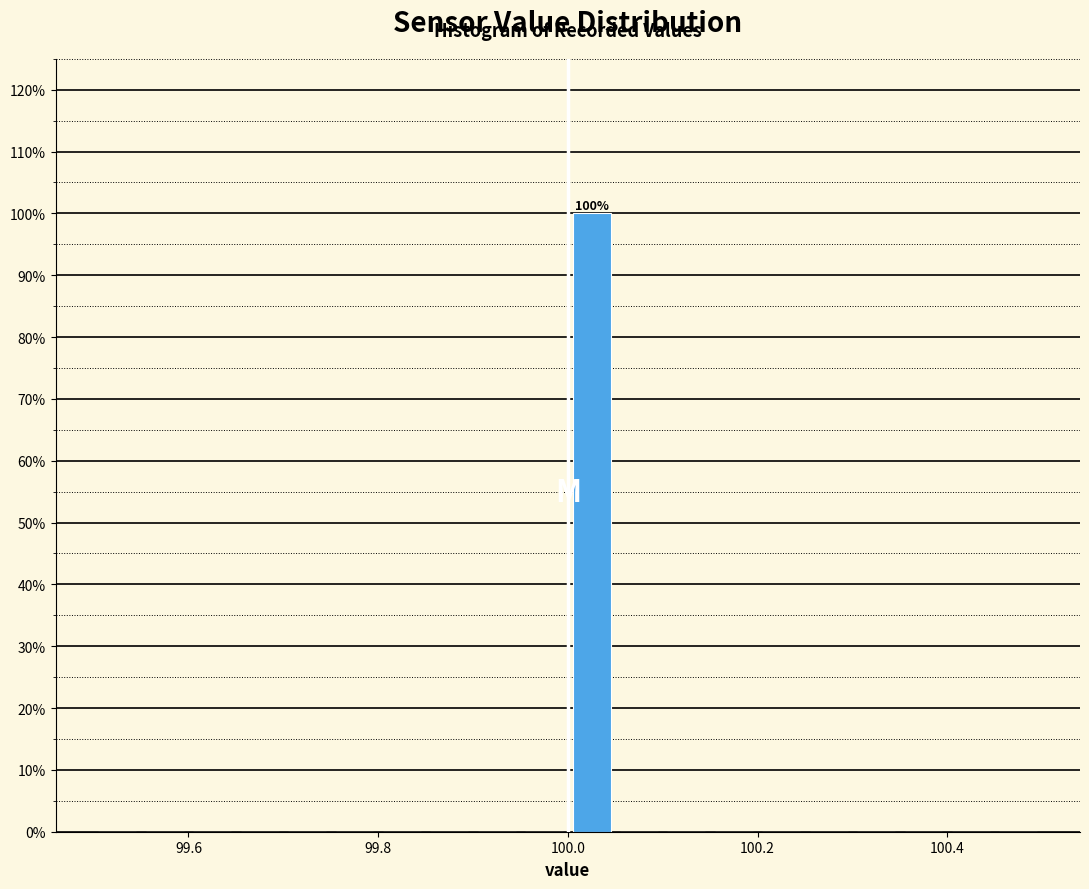

Read against the x-axis, roughly where is the centre of the tallest bar?

100.02